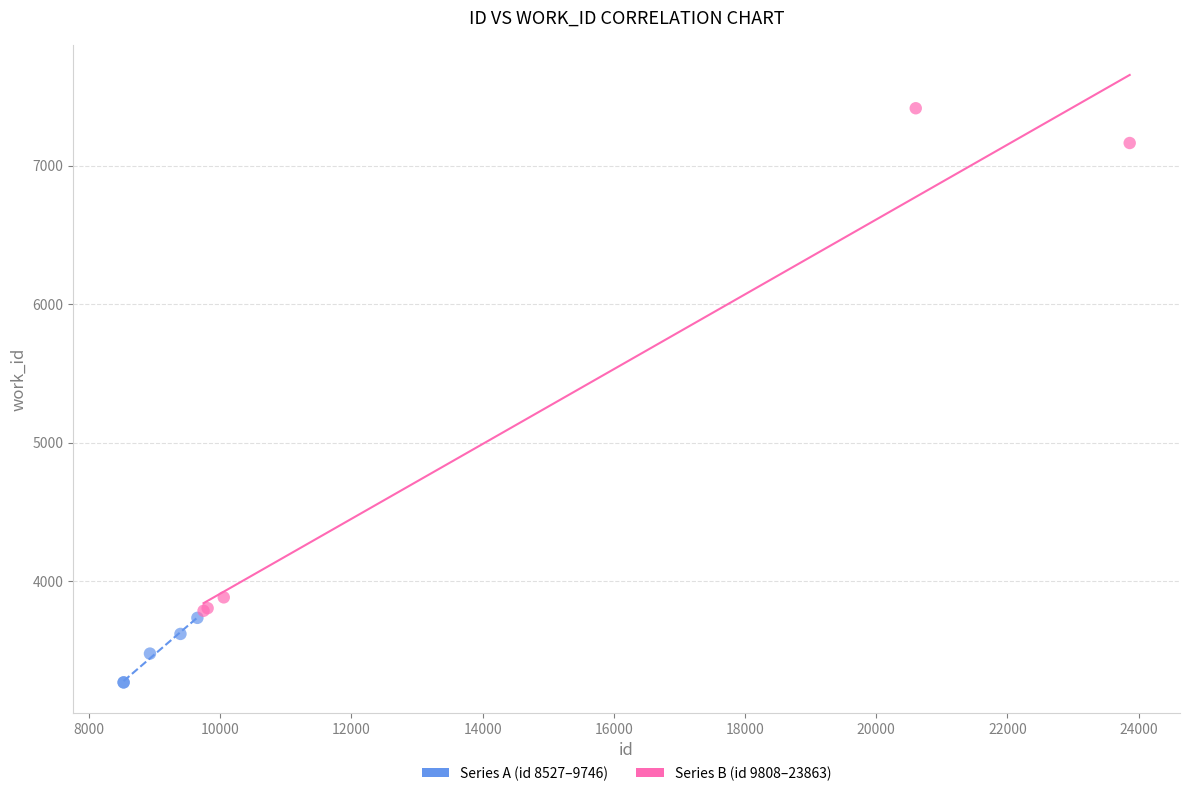

Which series contains the lowest Y value?

Series A (id 8527–9746)